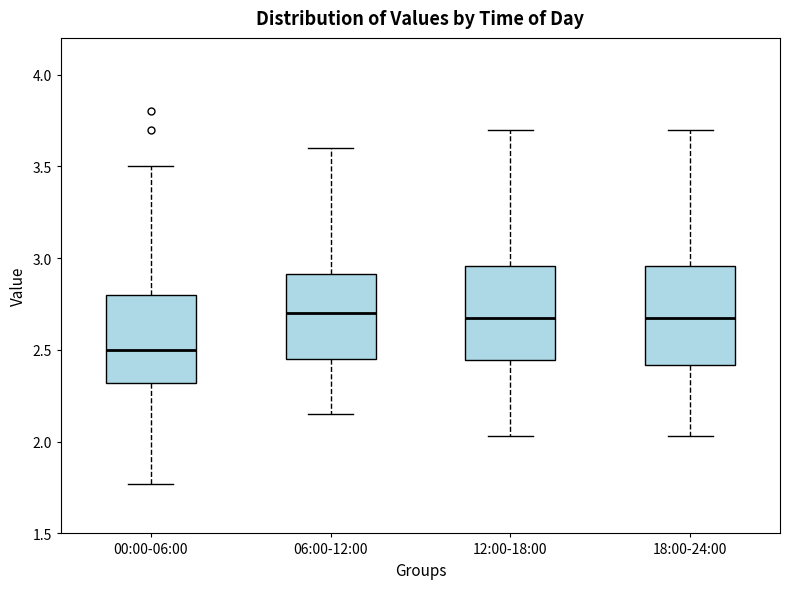

Reading left to right, read every box against the y-axis: the position of its median line, the range the box covers, and the ends of its whiskers. The values are not printed on the chart, so give them approximately, as read against the axis.

00:00-06:00: median 2.50, box 2.30 to 2.80, whiskers 1.75 to 3.50
06:00-12:00: median 2.70, box 2.45 to 2.90, whiskers 2.15 to 3.60
12:00-18:00: median 2.70, box 2.45 to 2.95, whiskers 2.05 to 3.70
18:00-24:00: median 2.70, box 2.40 to 2.95, whiskers 2.05 to 3.70